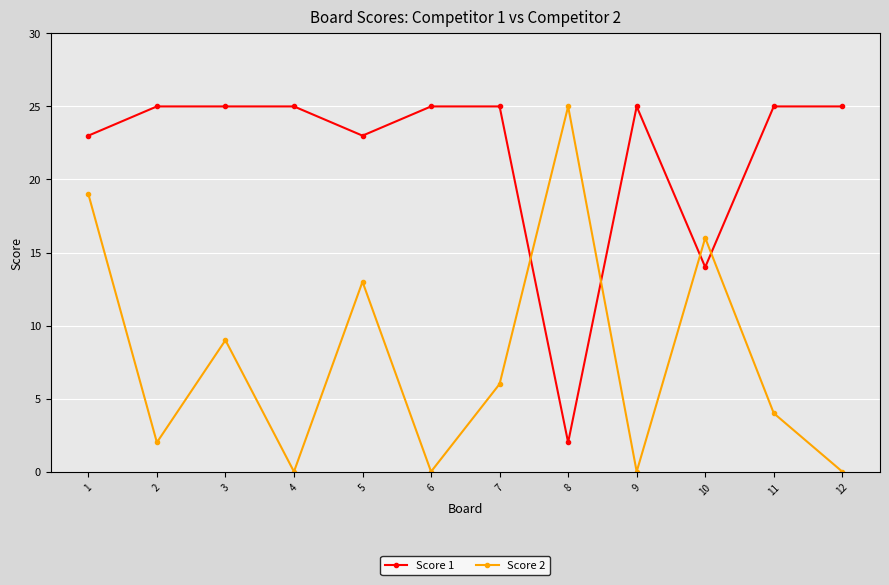

Is it true that Score 2 equals 0 at 9?

True